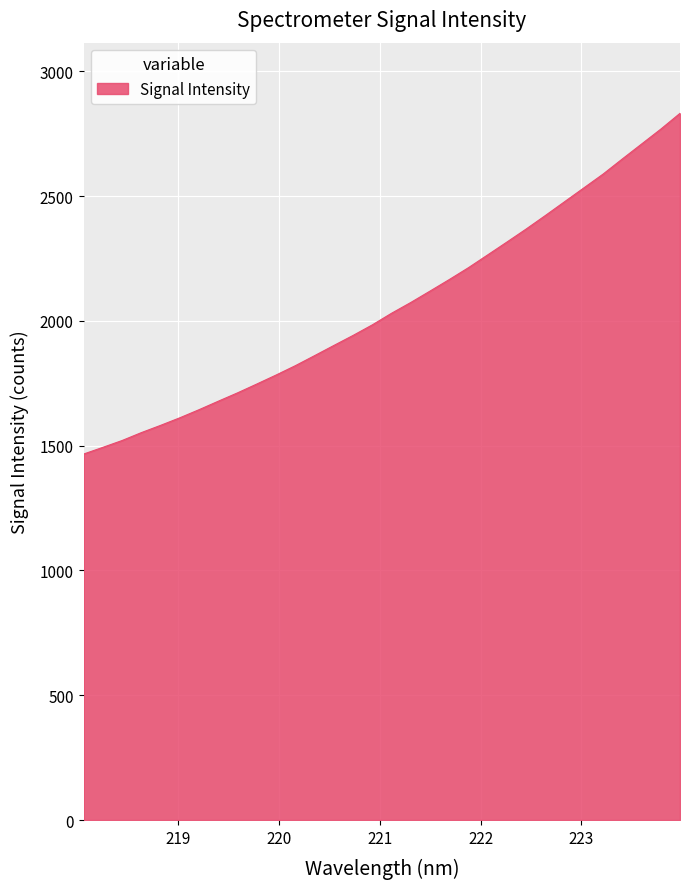

Does the chart have visible grid lines?

Yes